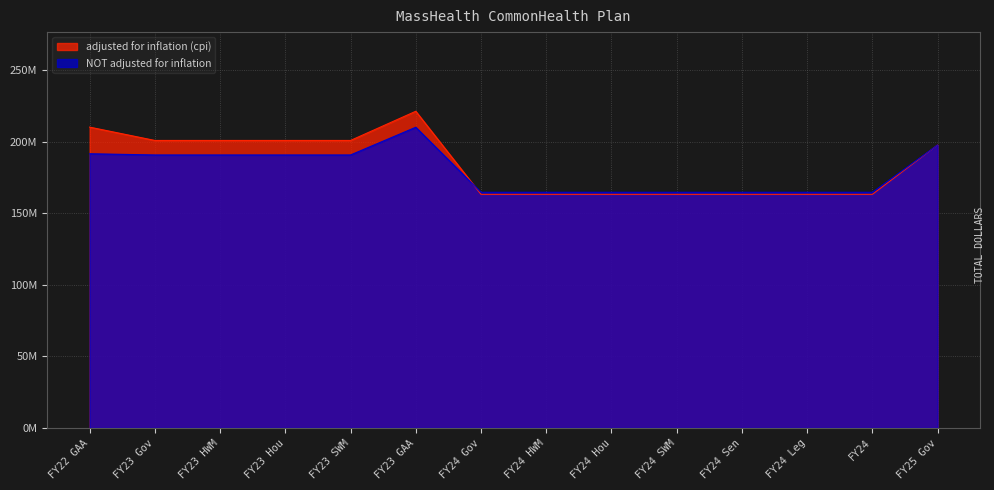

After their last crossing, which series has the higher values: adjusted for inflation (cpi) or NOT adjusted for inflation?

NOT adjusted for inflation